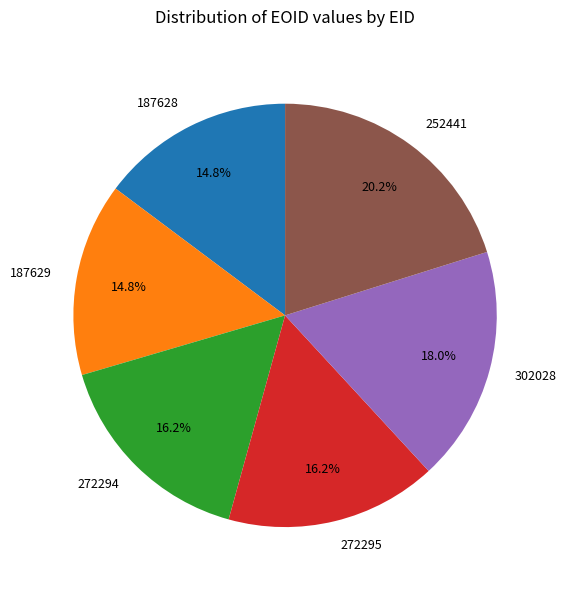

True or false: 272295 accounts for 22% of the total.

False